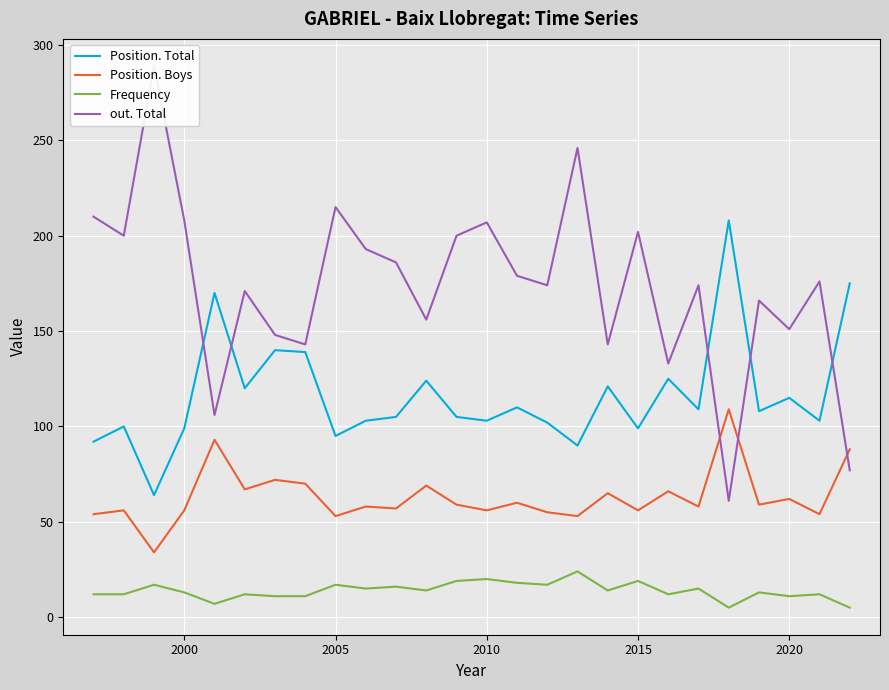

True or false: Position. Total and Frequency intersect in this chart.

False